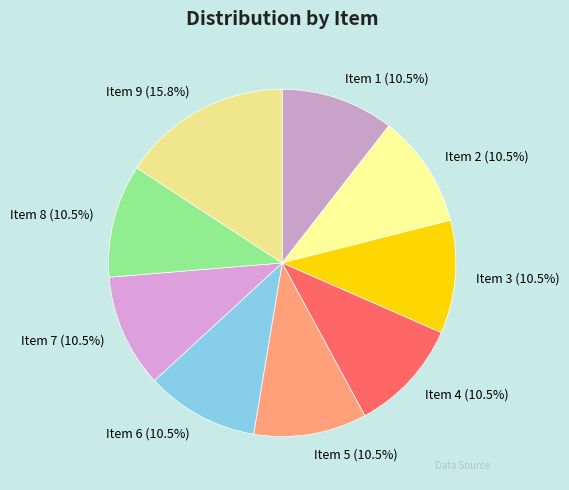

To the nearest percent, what is the average slice percentage?

11%